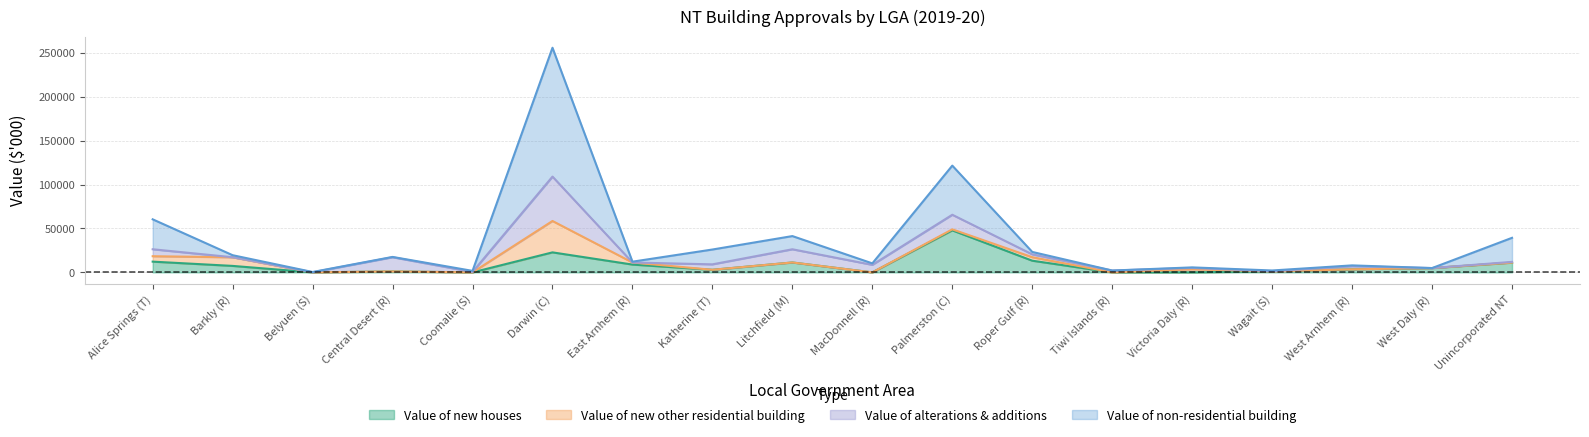

The Value of non-residential building series shows 39322.9 at Unincorporated NT. True or false?

True